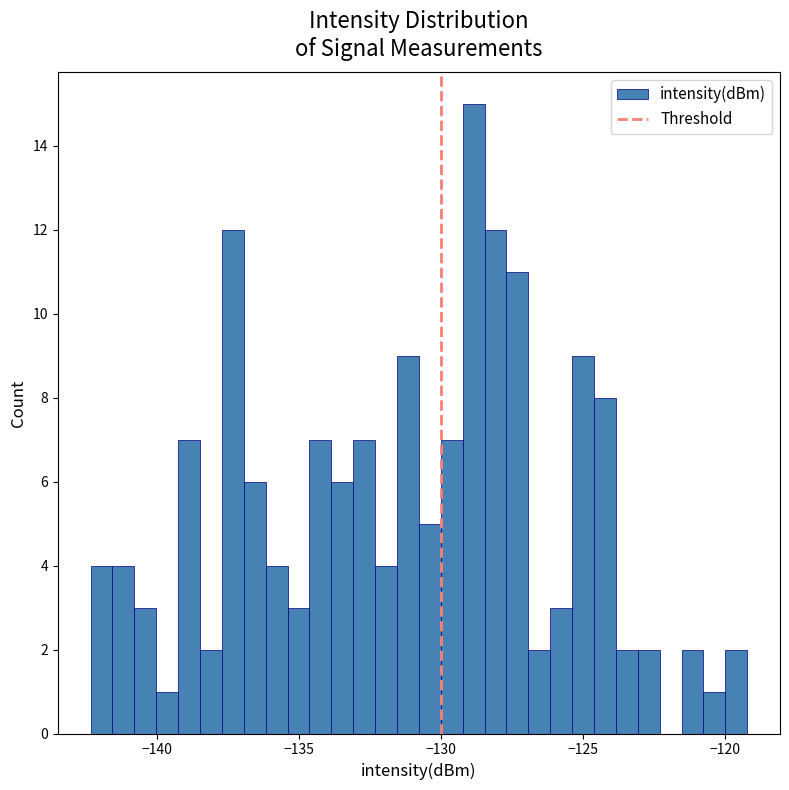

Read against the x-axis, roughly where is the centre of the tallest bar?

-129.0